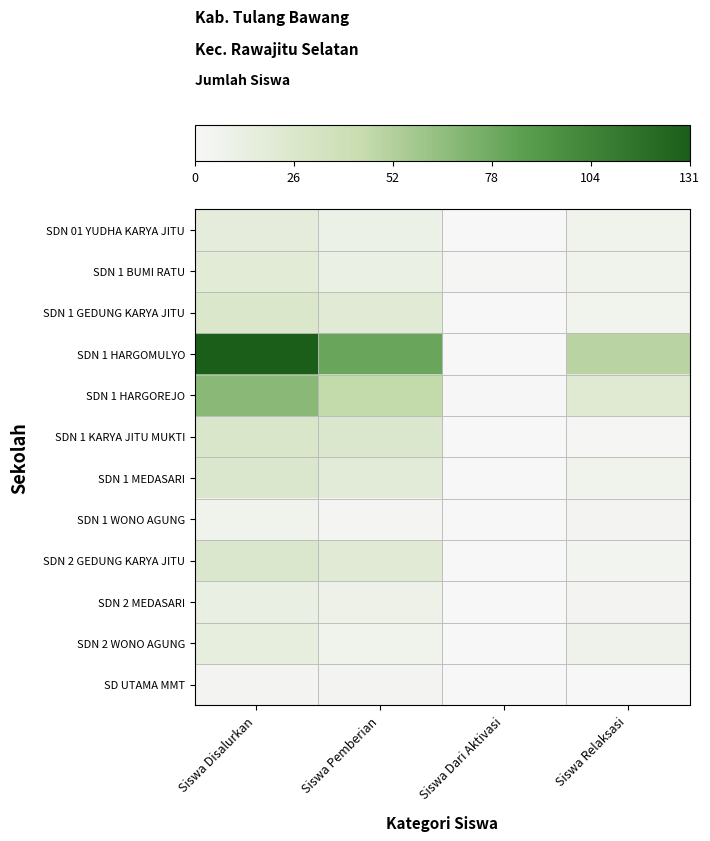

How many series are shown in this chart?

12